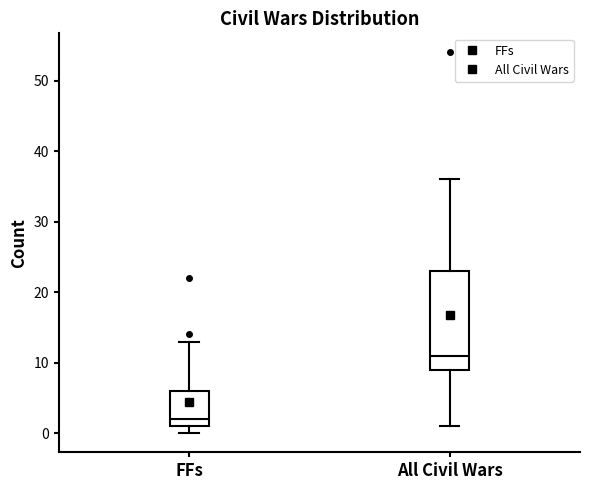

Which box's median line is the highest?

All Civil Wars